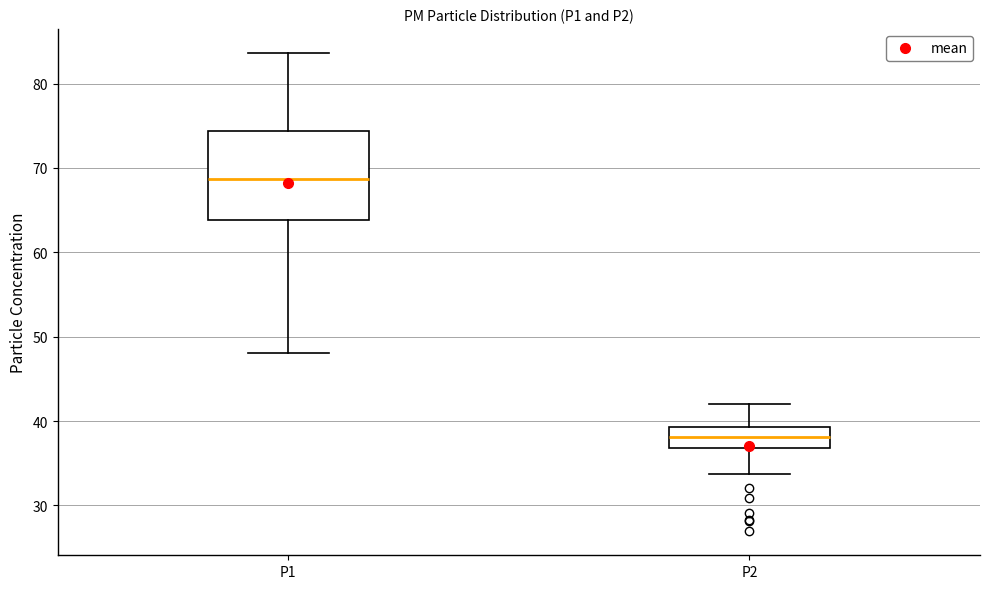

Where does the median line of the box for P2 sit on the y-axis? The values are not printed on the chart, so give them approximately, as read against the axis.

38